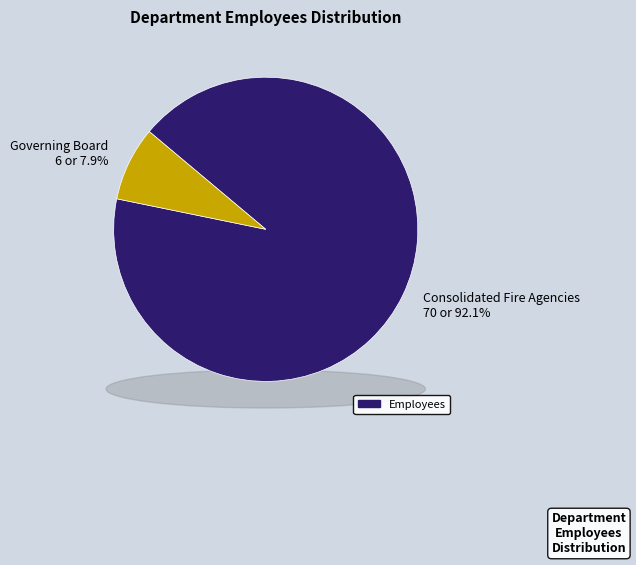

True or false: Governing Board accounts for 3% of the total.

False